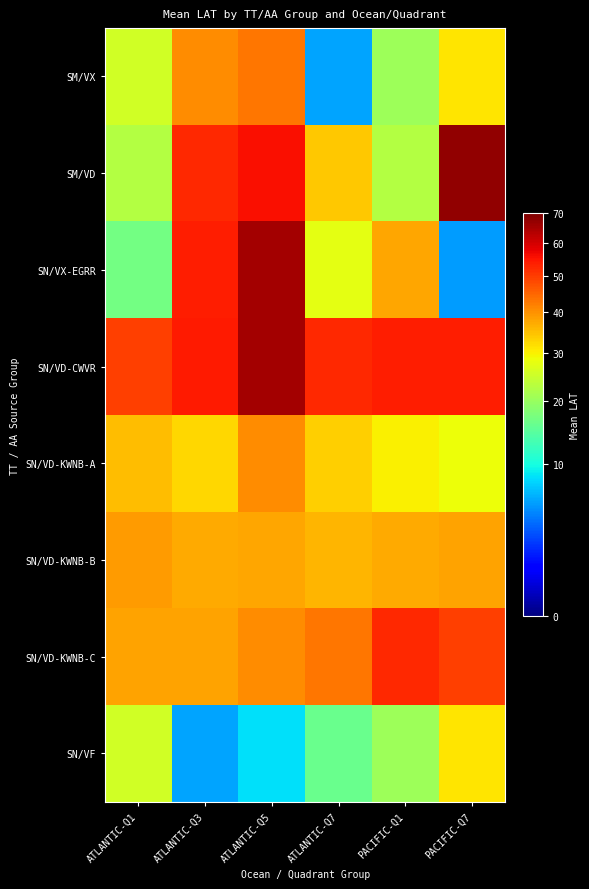

Count the number of data series in this chart.

8